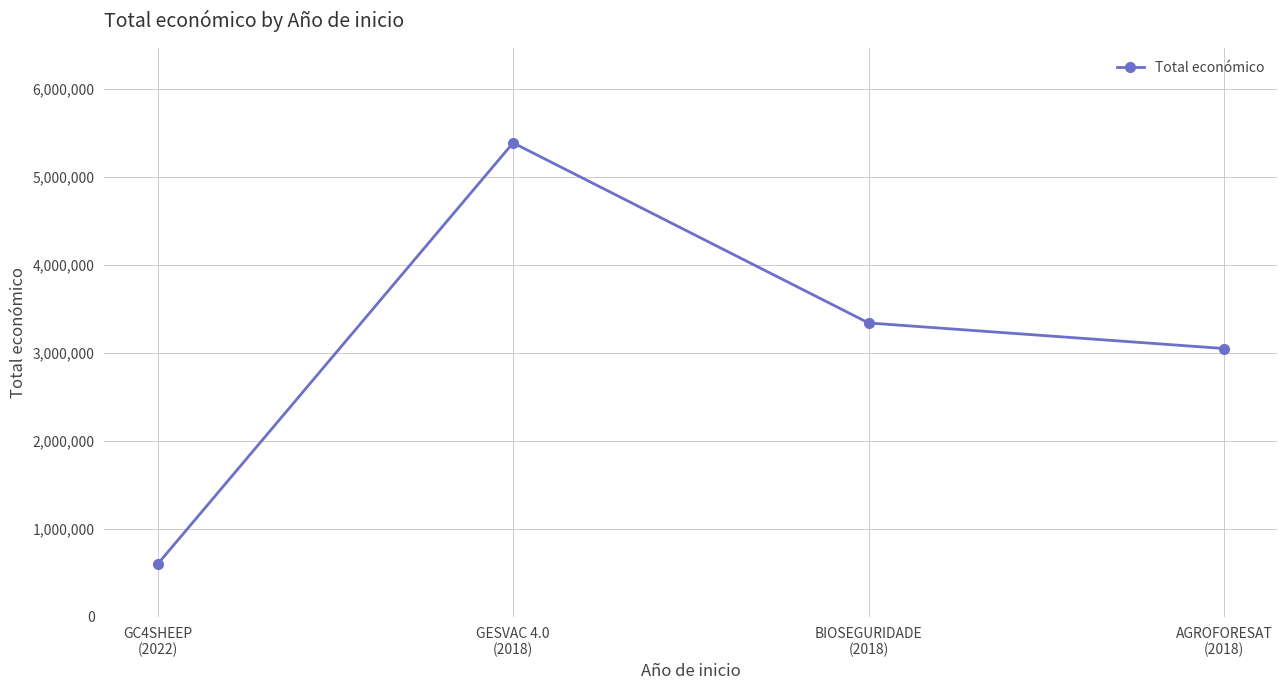

Count the number of data series in this chart.

1